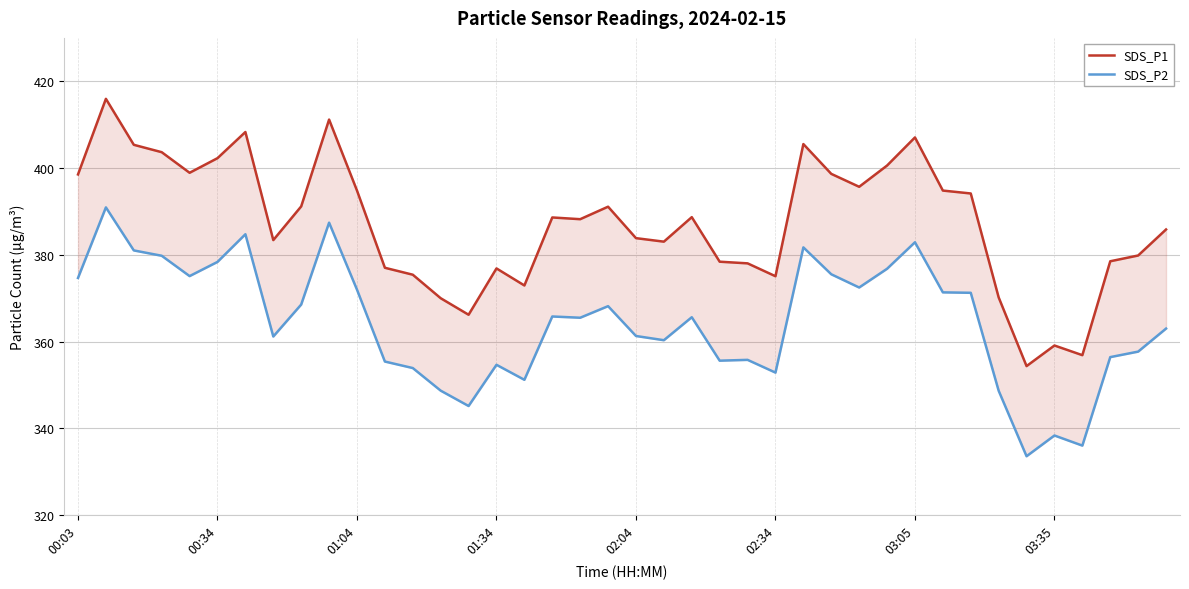

What is the highest value of the SDS_P2 series?

390.9